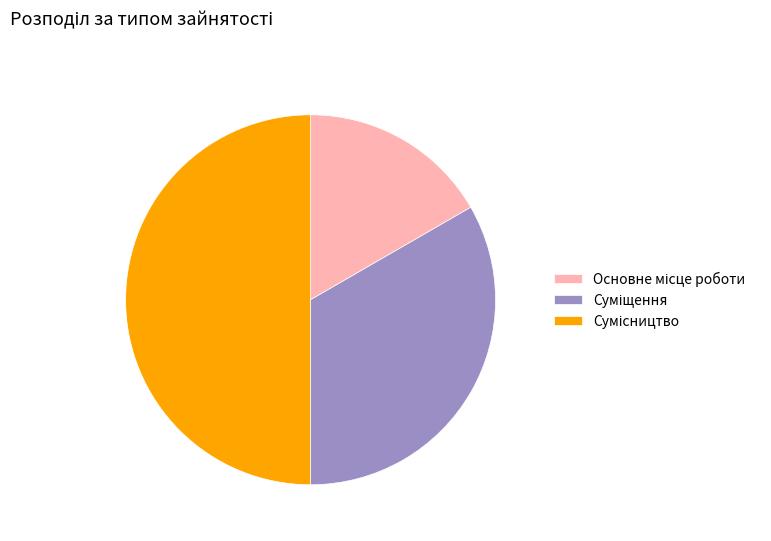

How many segments does this pie chart have?

3